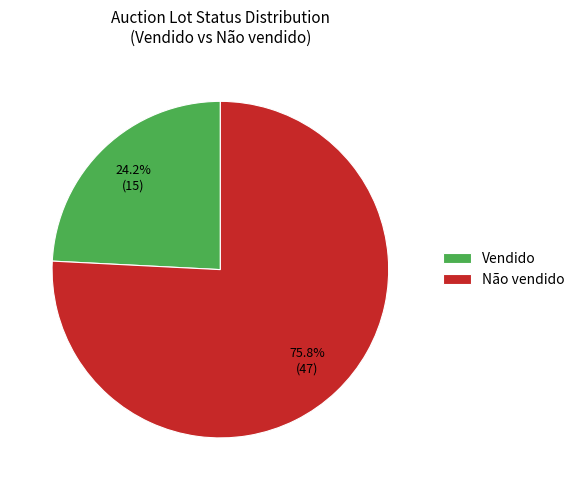

Which category accounts for the majority?

Não vendido